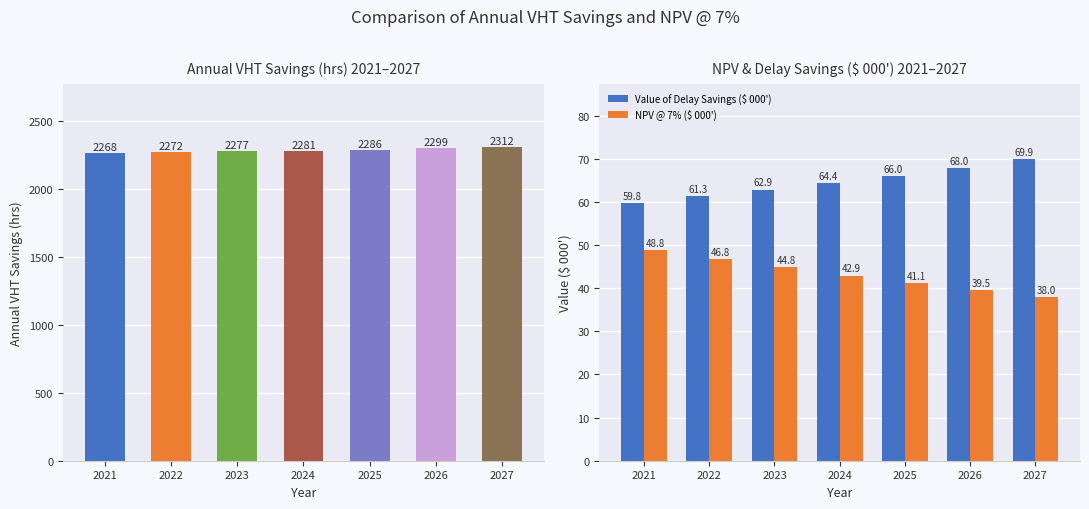

Which series has the largest range (max minus min)?

NPV @ 7% ($ 000')